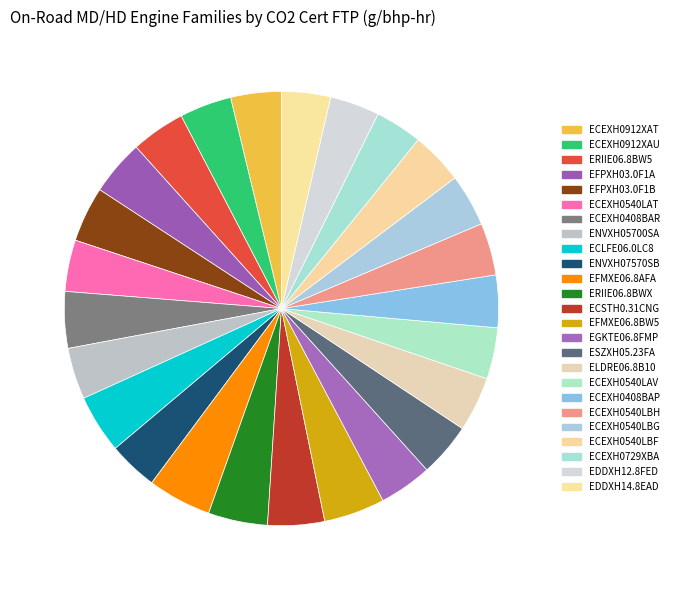

How many slices are in this pie chart?

25